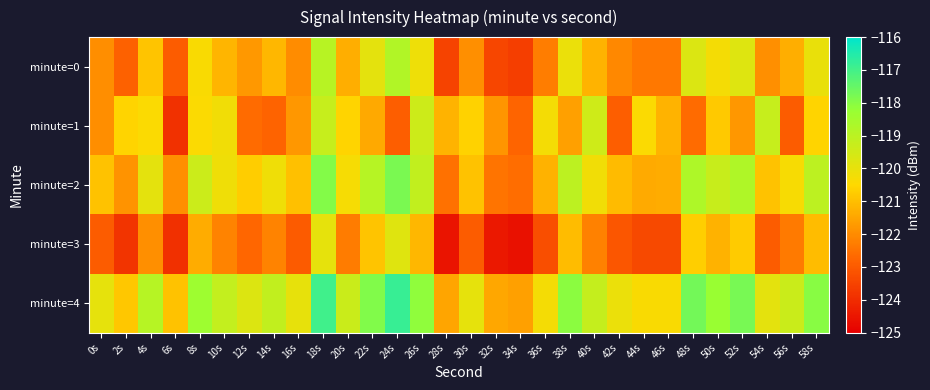

What is the spread (max minus min) of values at 10s?

3.0